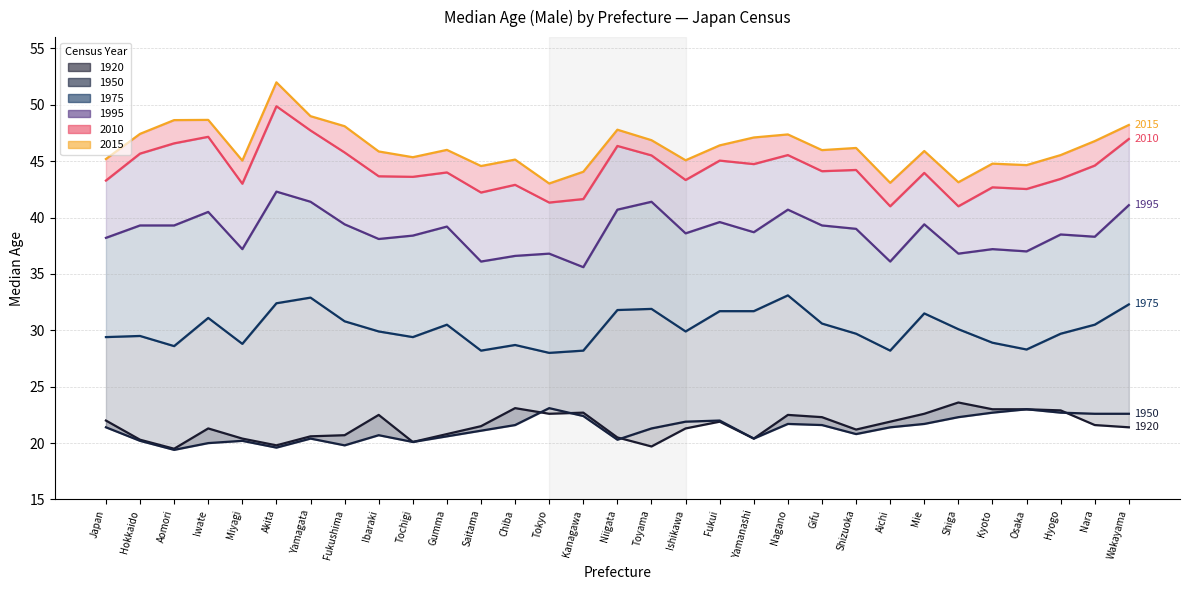

Where is the first local minimum for 1995?

Miyagi